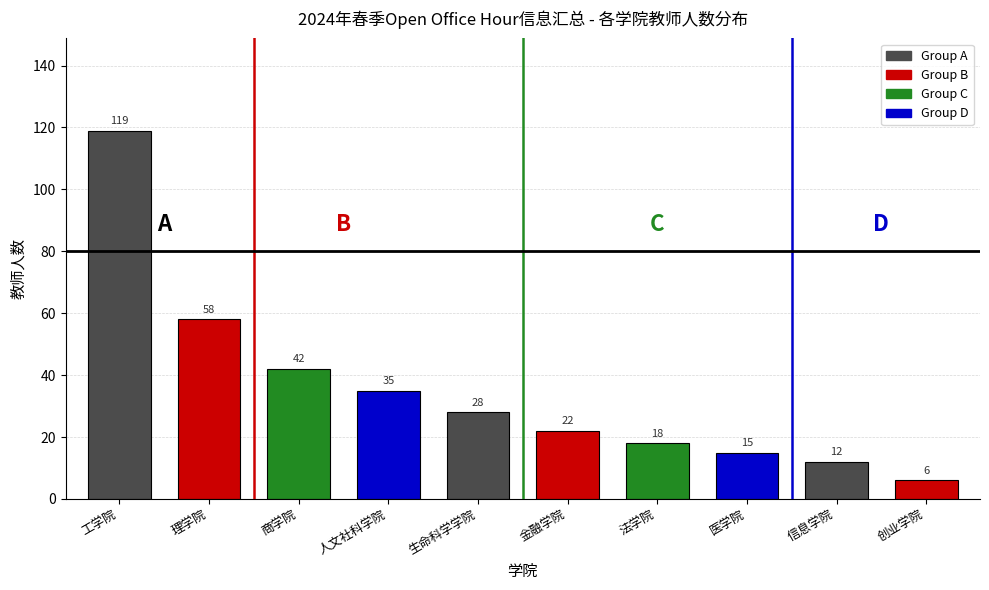

Reading left to right, extract all data points from this chart.

工学院=119	理学院=58	商学院=42	人文社科学院=35	生命科学学院=28	金融学院=22	法学院=18	医学院=15	信息学院=12	创业学院=6